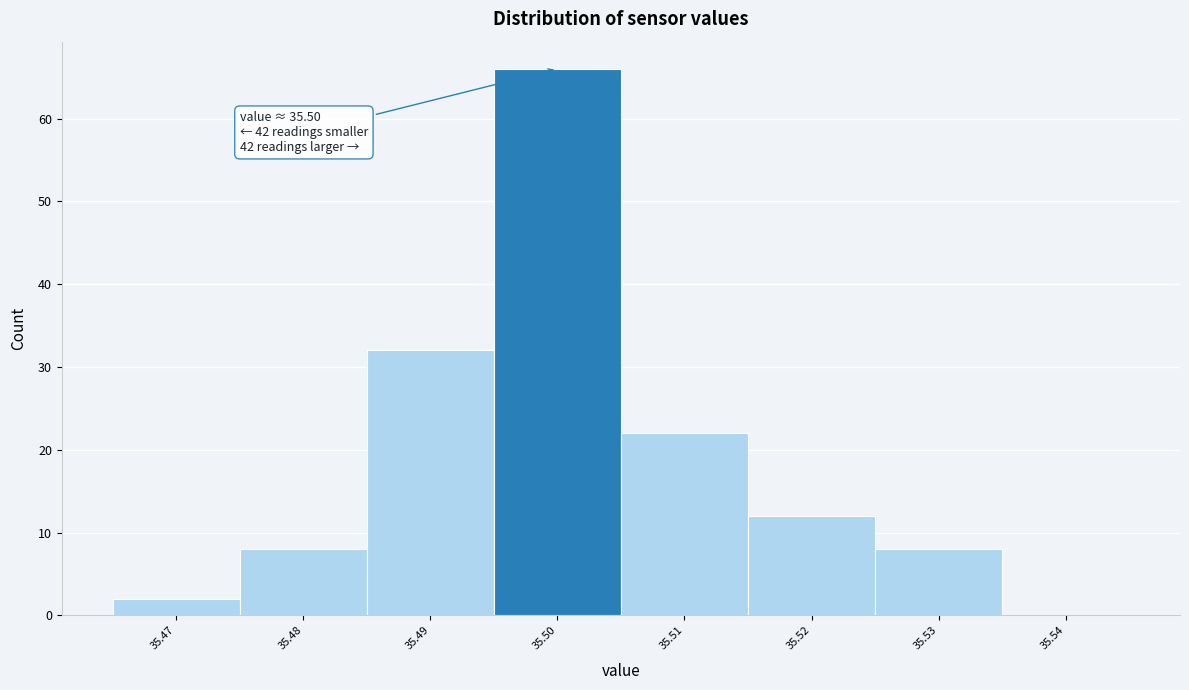

Which range on the x-axis has the tallest bar?

35.495 to 35.505